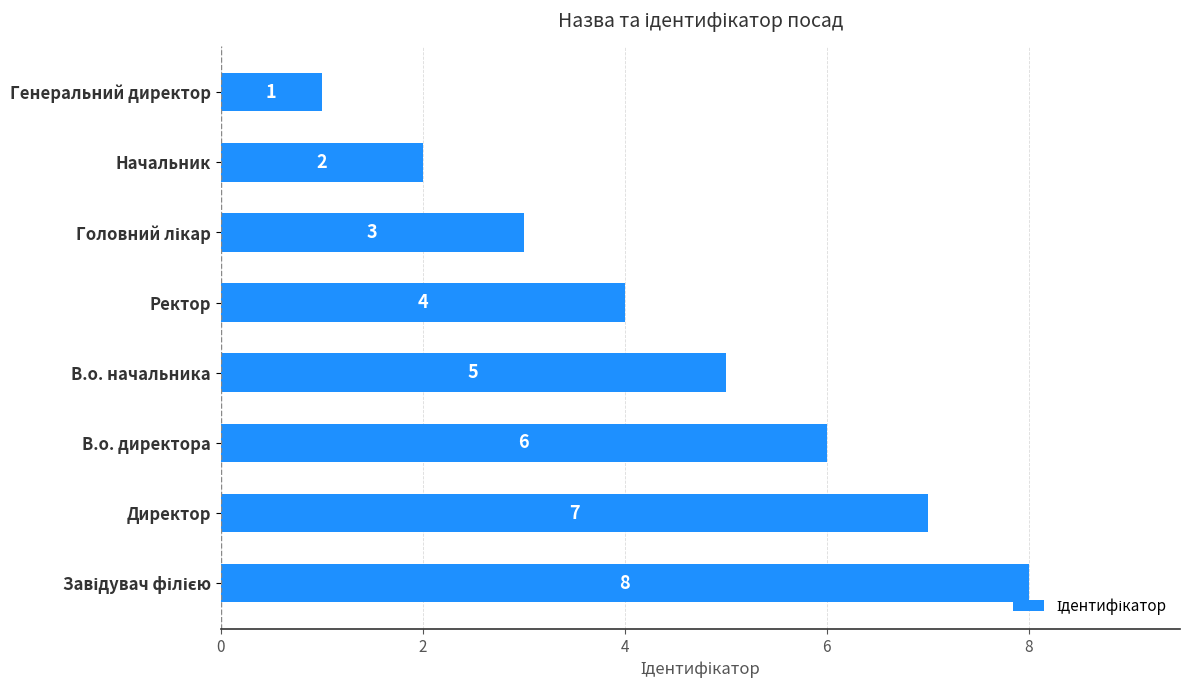

Reading bottom to top, list all the values displayed in this chart.

8	7	6	5	4	3	2	1